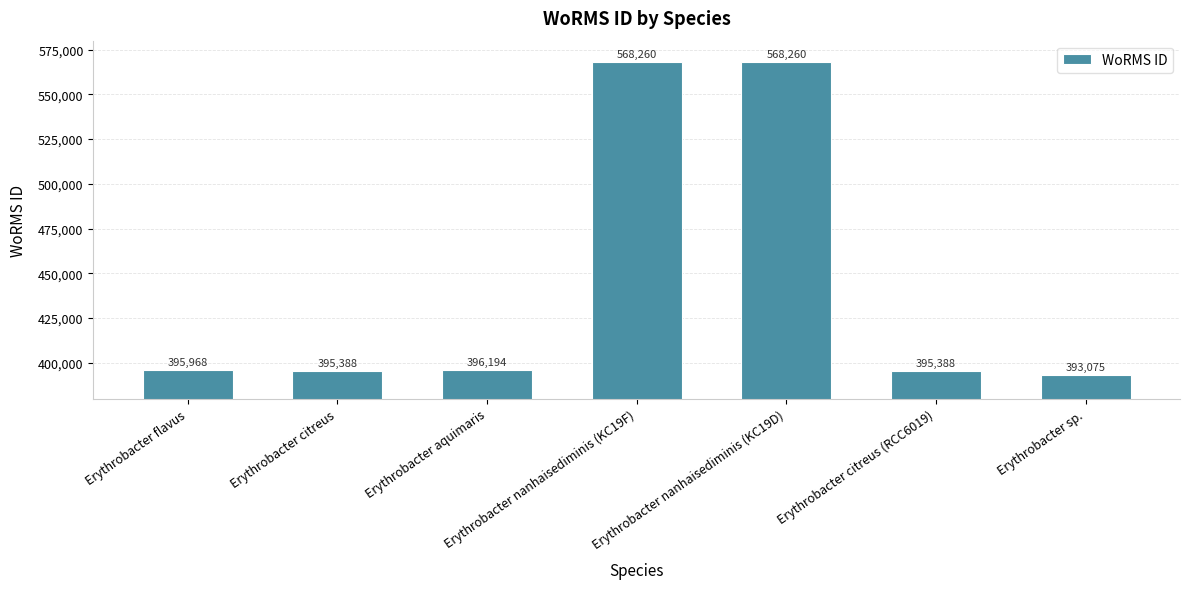

What is the sum of the values at Erythrobacter nanhaisediminis (KC19F) and Erythrobacter citreus (RCC6019)?

963648